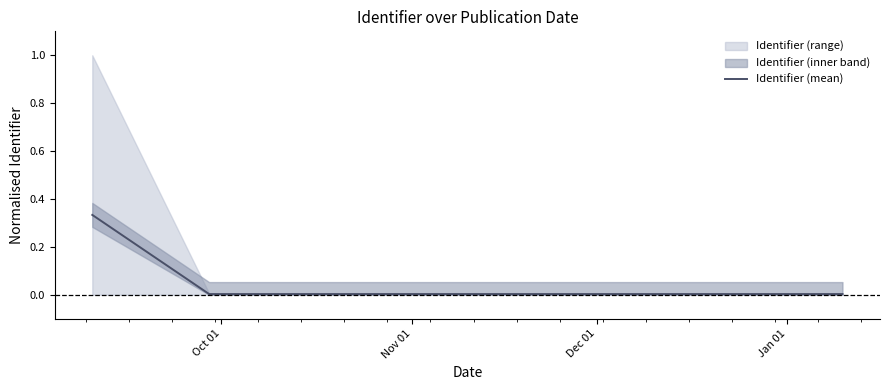

Reading left to right, extract all data points from this chart.

0.3	0.0	0.0